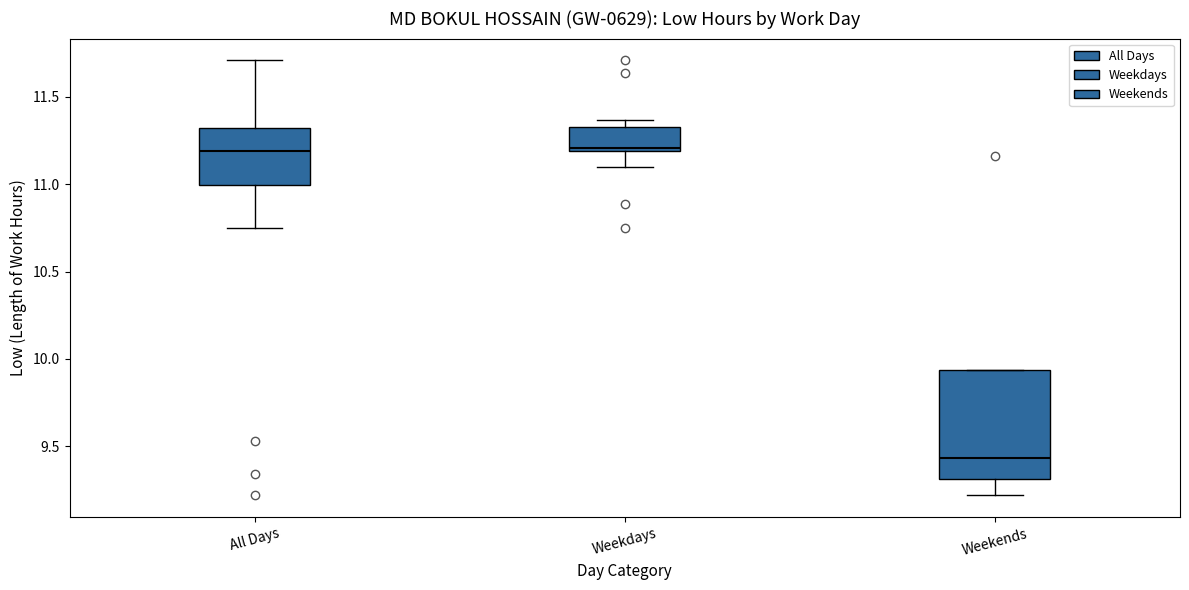

Comparing the boxes themselves (not the whiskers), which one is the tallest?

Weekends